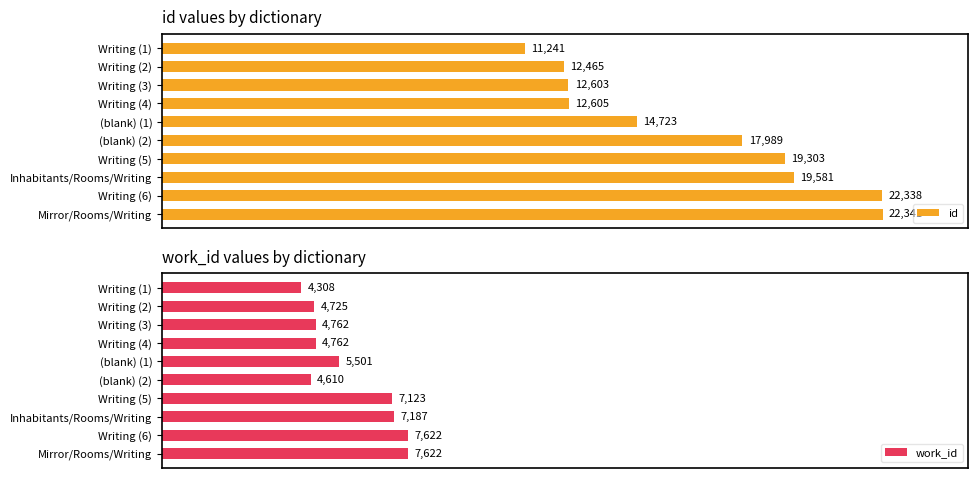

What is the smallest value displayed?

4308